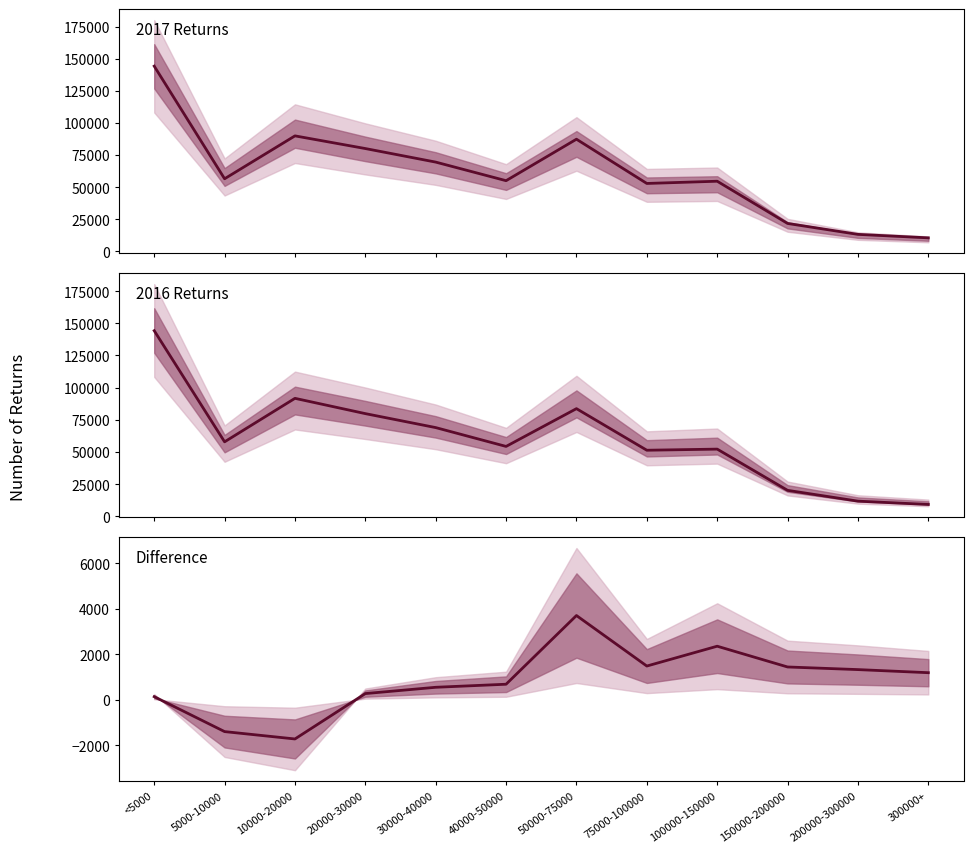

True or false: Difference has more than 2 points higher than both neighbors.

False